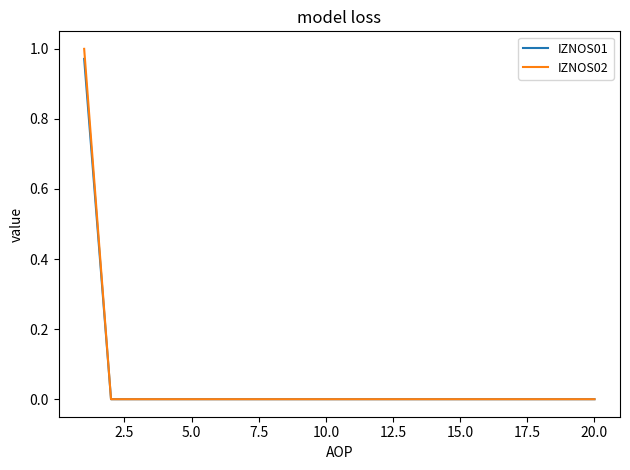

The value of IZNOS02 at 15.0 is 0.0. True or false?

True